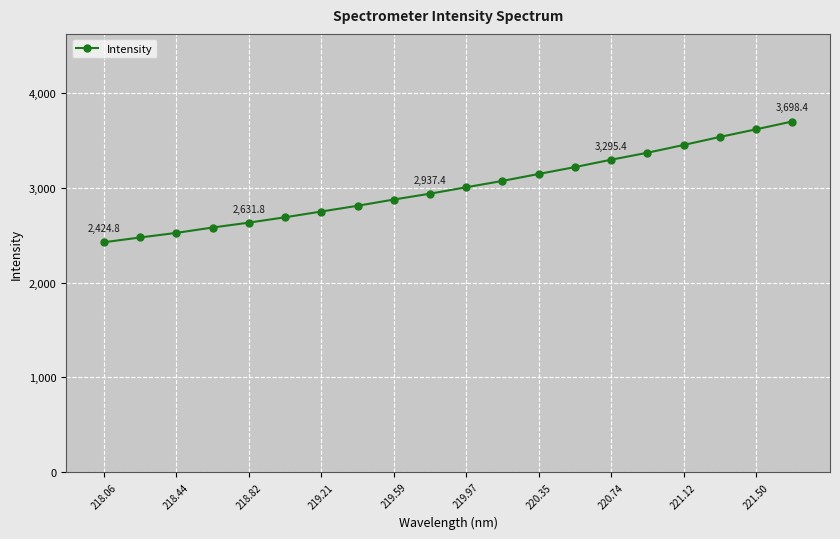

What is the difference between the second highest and second lowest values?

1140.6